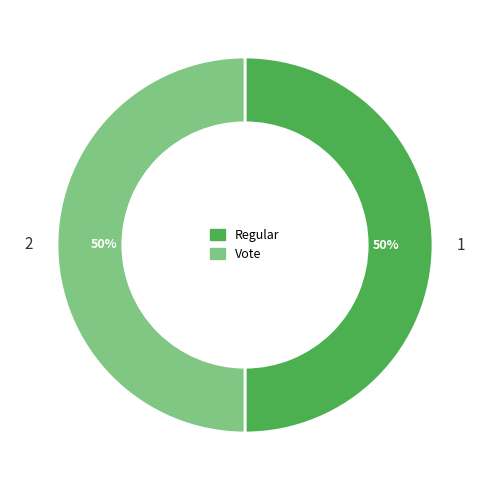

Do Vote and Regular together represent more than half of the pie?

Yes